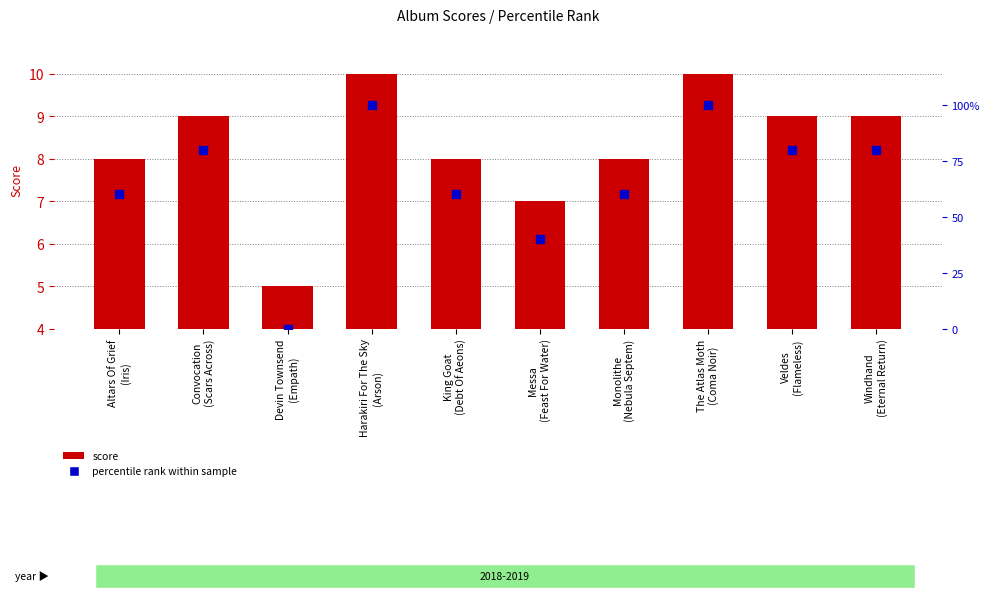

Which series contains the lowest Y value?

percentile rank within sample